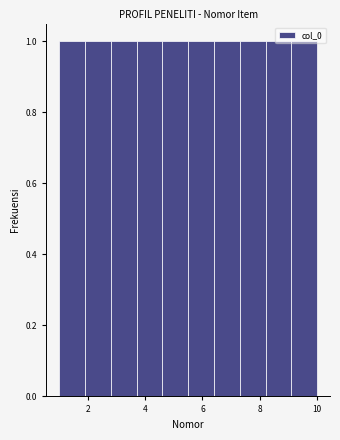

Reading left to right, list every bar in this chart as the range it spans on the x-axis followed by its height. Neither the bar edges nor the heights are printed on the chart, so give them approximately, as read against the axes.

1.0 to 1.9: 1
1.9 to 2.8: 1
2.8 to 3.7: 1
3.7 to 4.6: 1
4.6 to 5.5: 1
5.5 to 6.4: 1
6.4 to 7.3: 1
7.3 to 8.2: 1
8.2 to 9.1: 1
9.1 to 10.0: 1